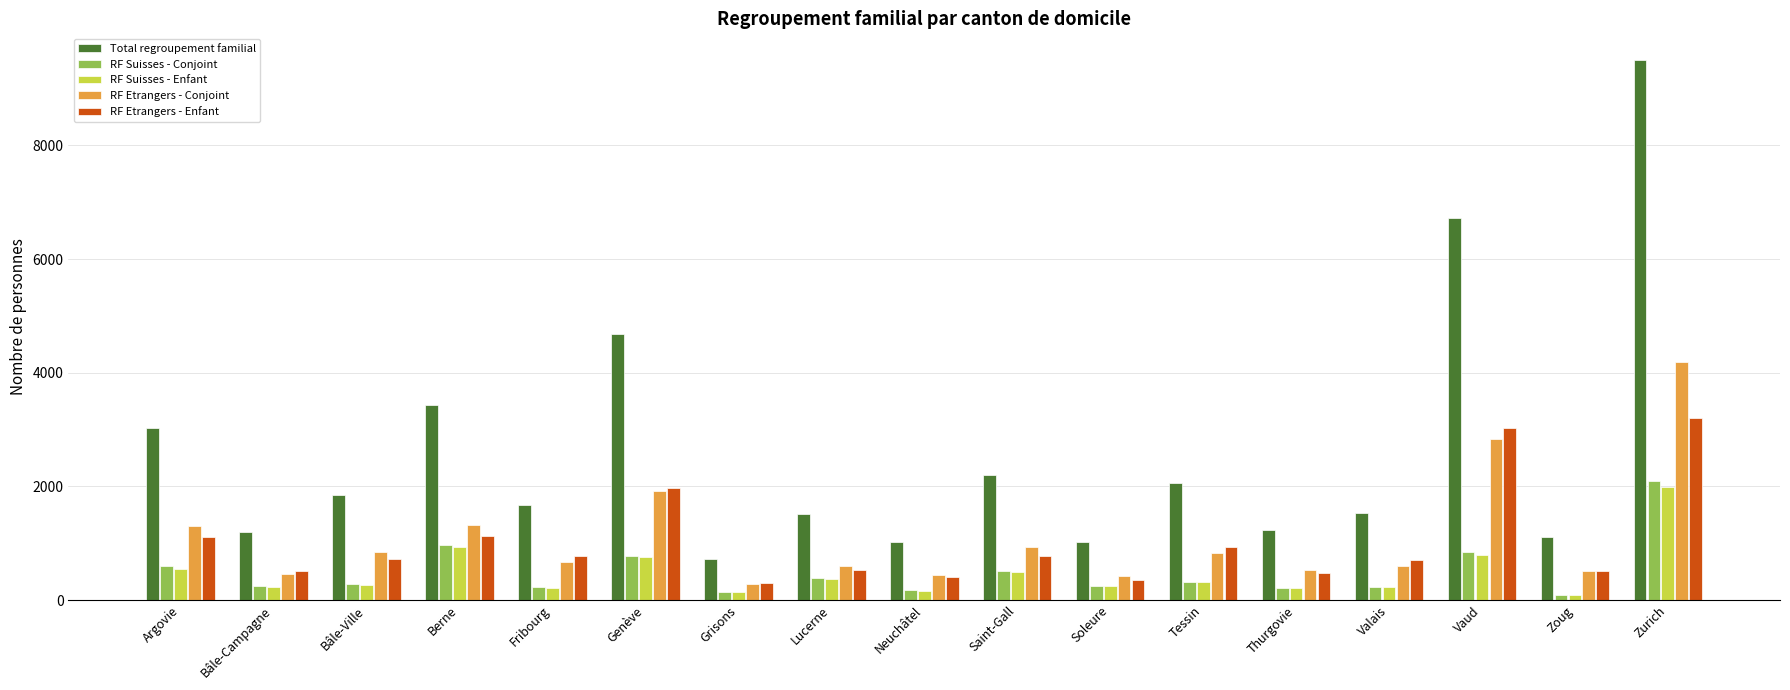

How many data points does each series have?

17